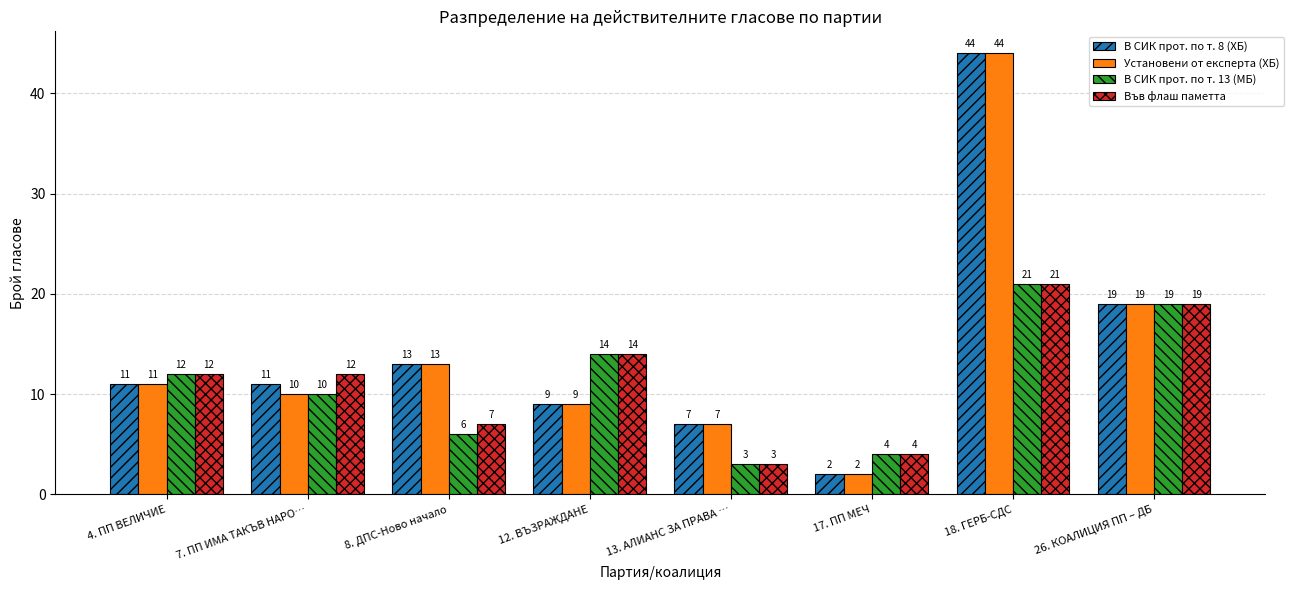

Which series has the largest total across all categories?

В СИК прот. по т. 8 (ХБ)